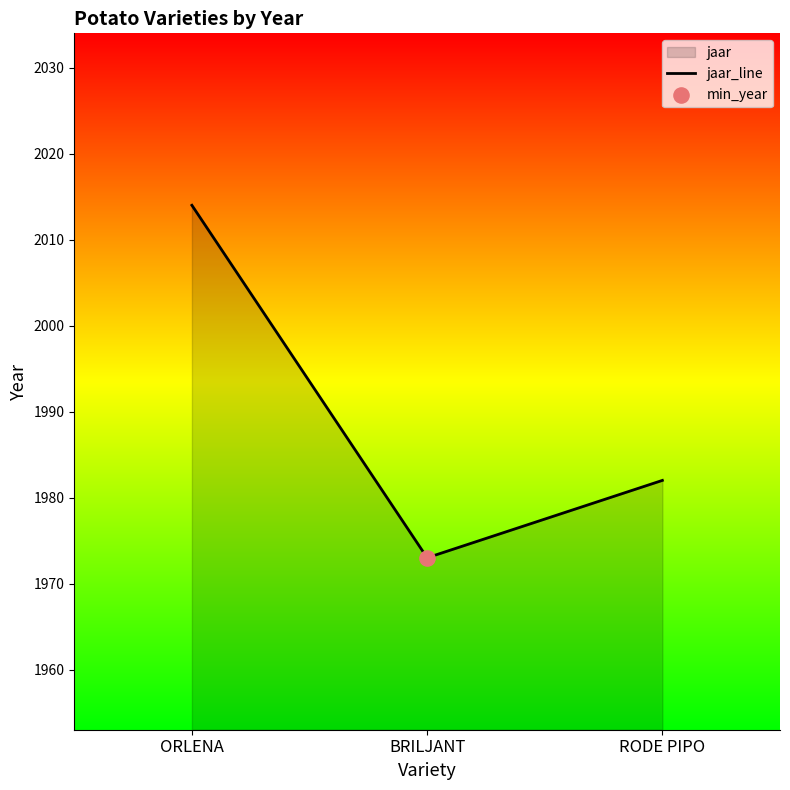

What is the change in value from ORLENA to RODE PIPO?

-32